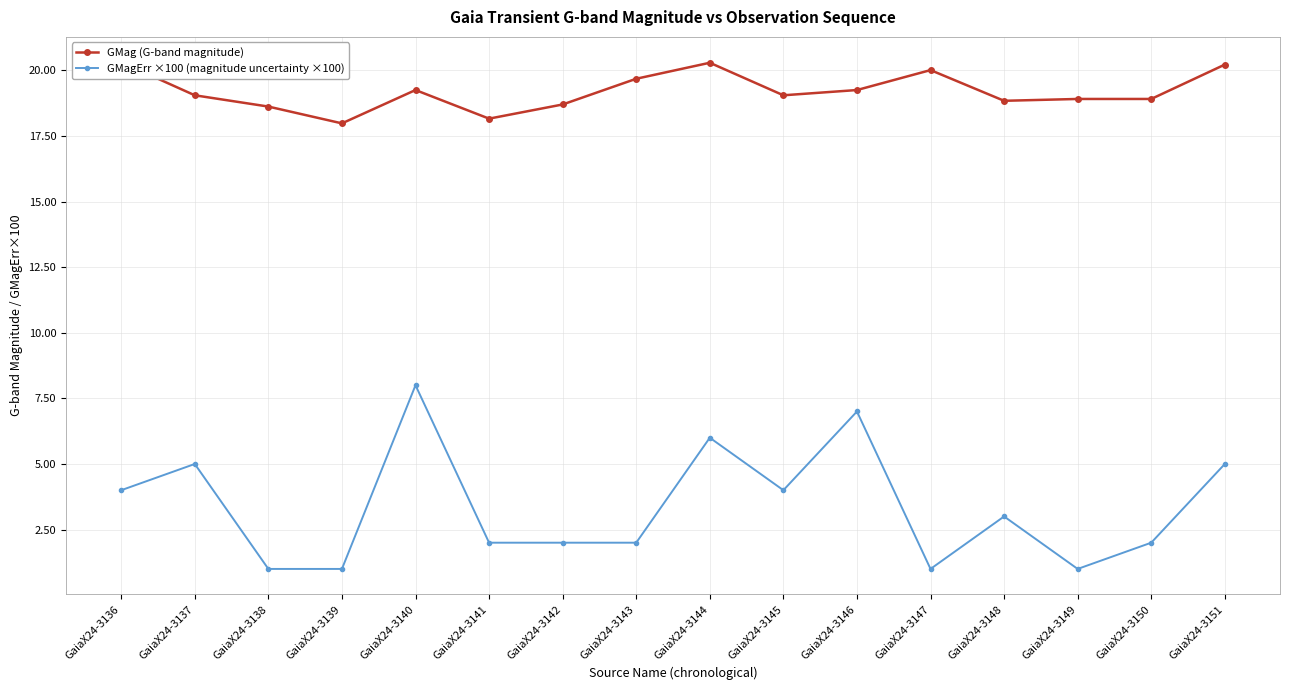

At GaiaX24-3149, list the series in order from smallest to largest.

GMagErr ×100 (magnitude uncertainty ×100), GMag (G-band magnitude)